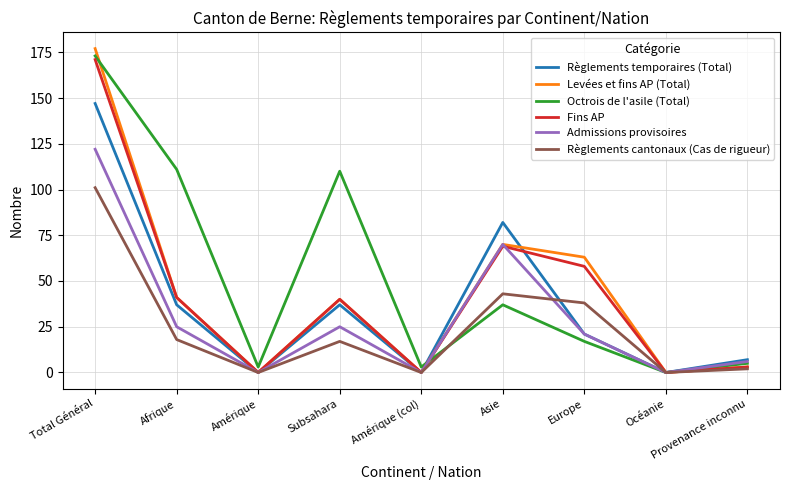

The Fins AP series shows 59 at Amérique. True or false?

False